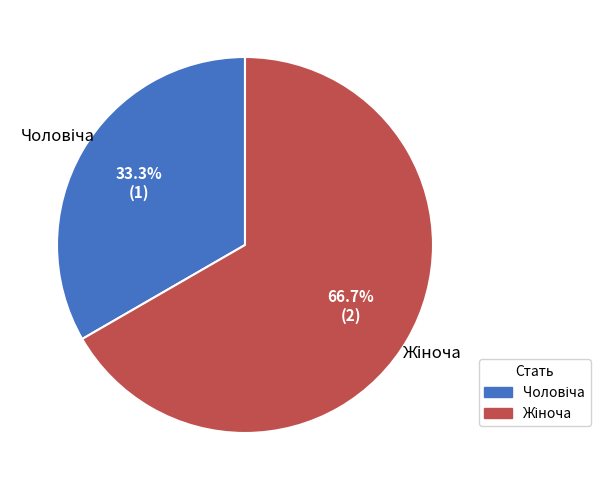

How many slices are in this pie chart?

2